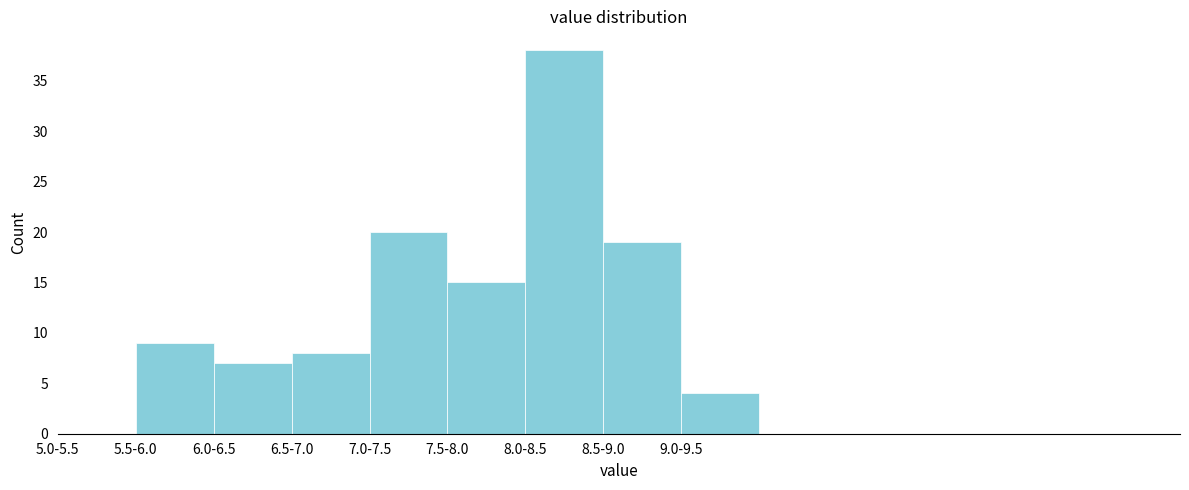

Reading left to right, transcribe all the data shown in this chart.

5.0-5.5=0	5.5-6.0=9	6.0-6.5=7	6.5-7.0=8	7.0-7.5=20	7.5-8.0=15	8.0-8.5=38	8.5-9.0=19	9.0-9.5=4